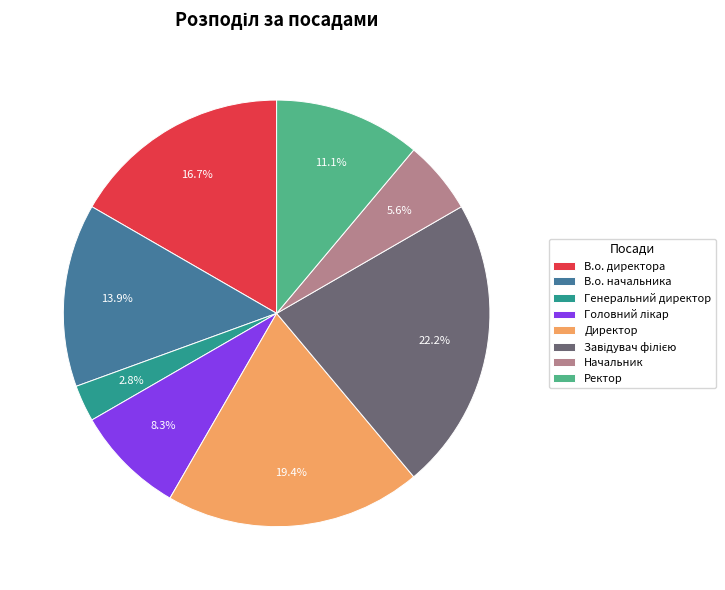

Combined, what portion of the pie is Генеральний директор and Директор?

22.2%